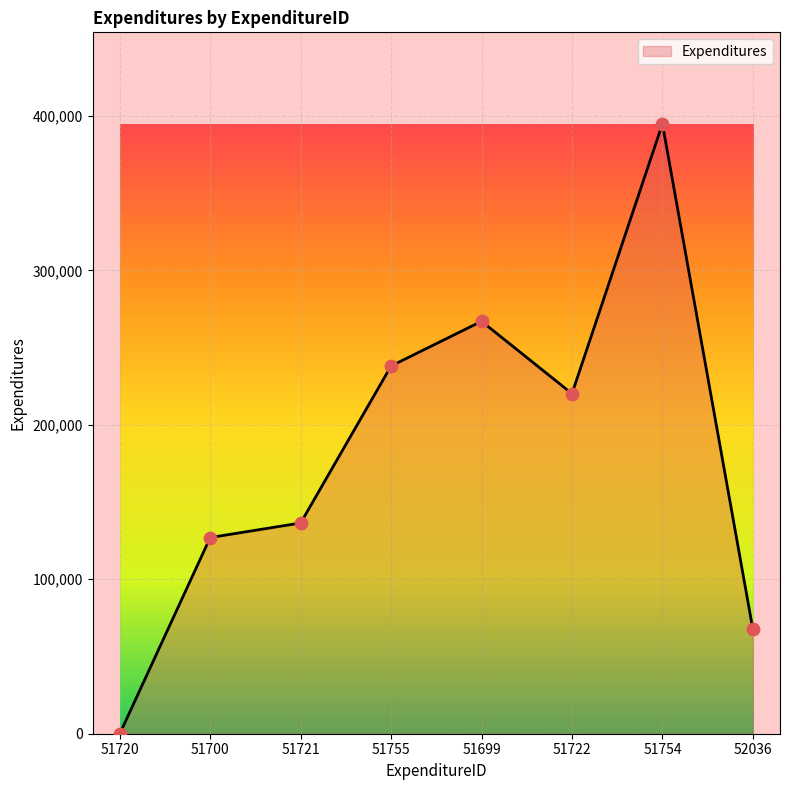

Between 51755 and 51720, which is larger?

51755